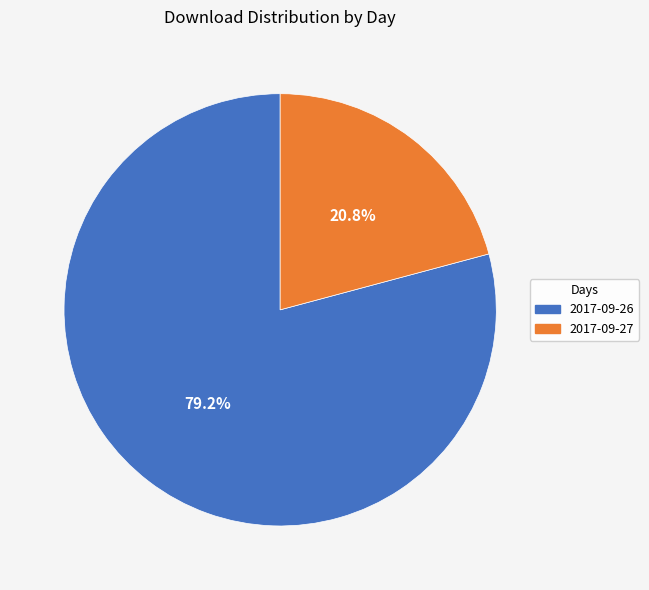

What is the smallest slice in the pie chart?

2017-09-27